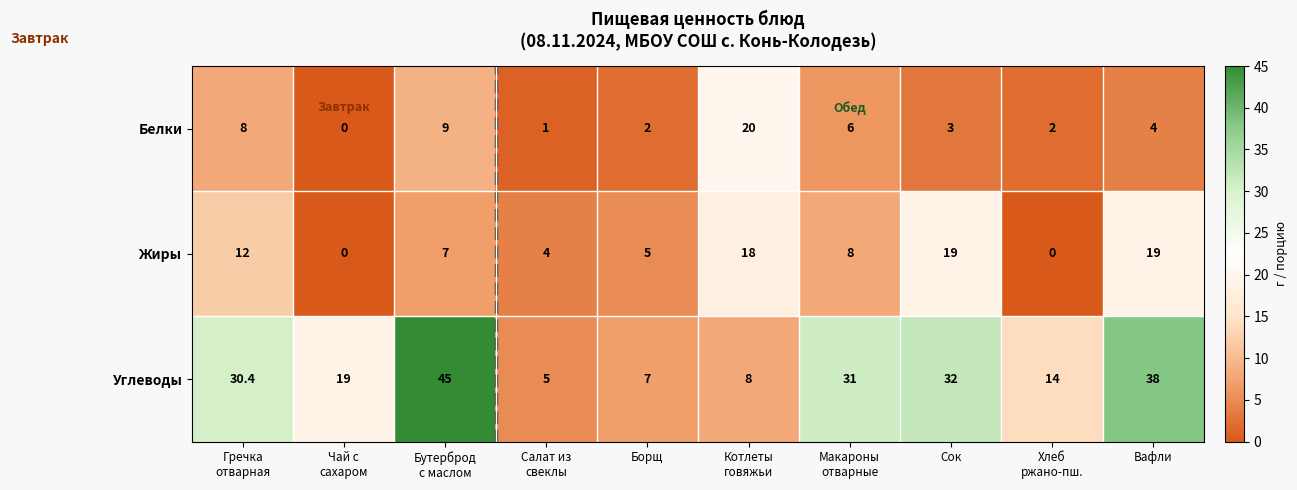

How many distinct data groups are displayed?

3